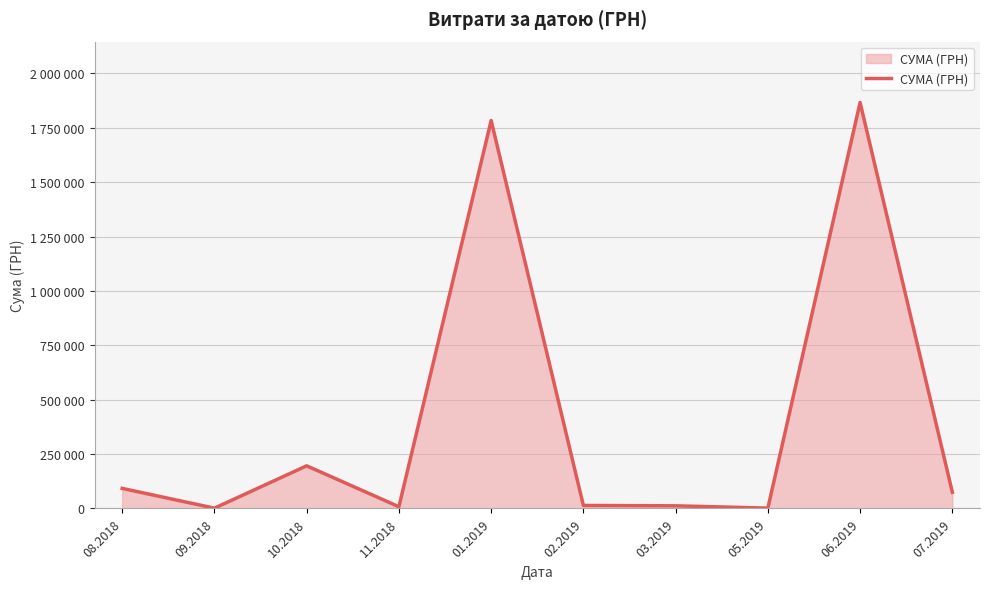

At which category does the data reach its first local valley?

09.2018